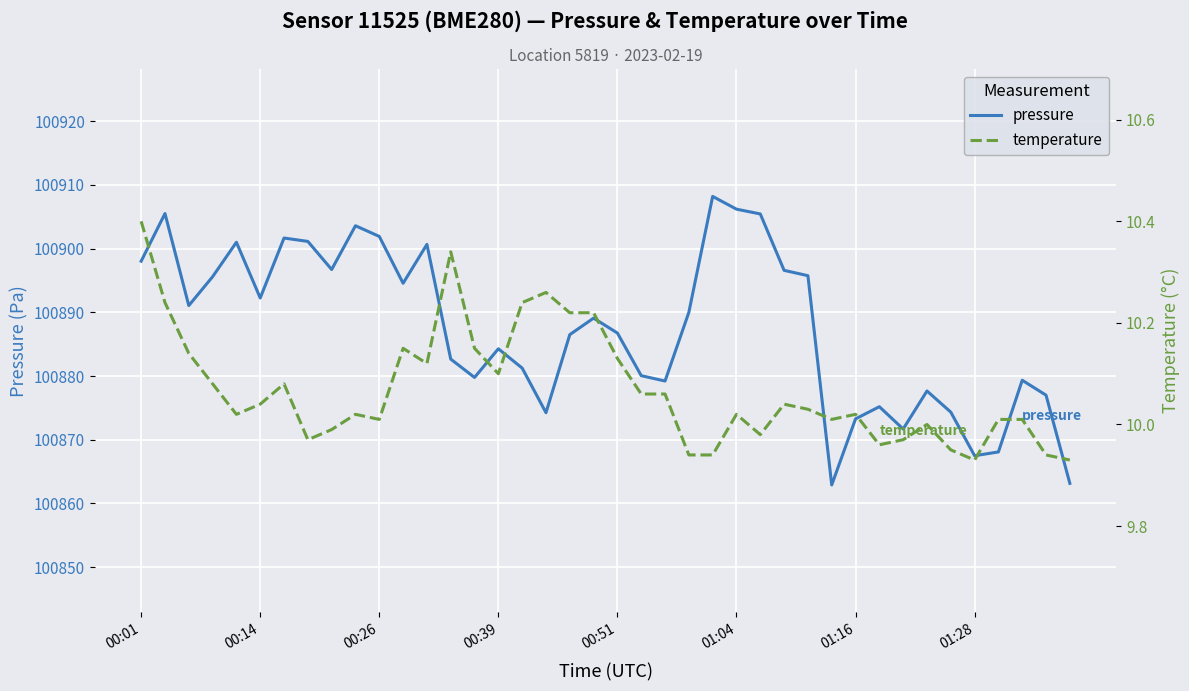

List the series in order of their overall mean, lowest first.

temperature, pressure